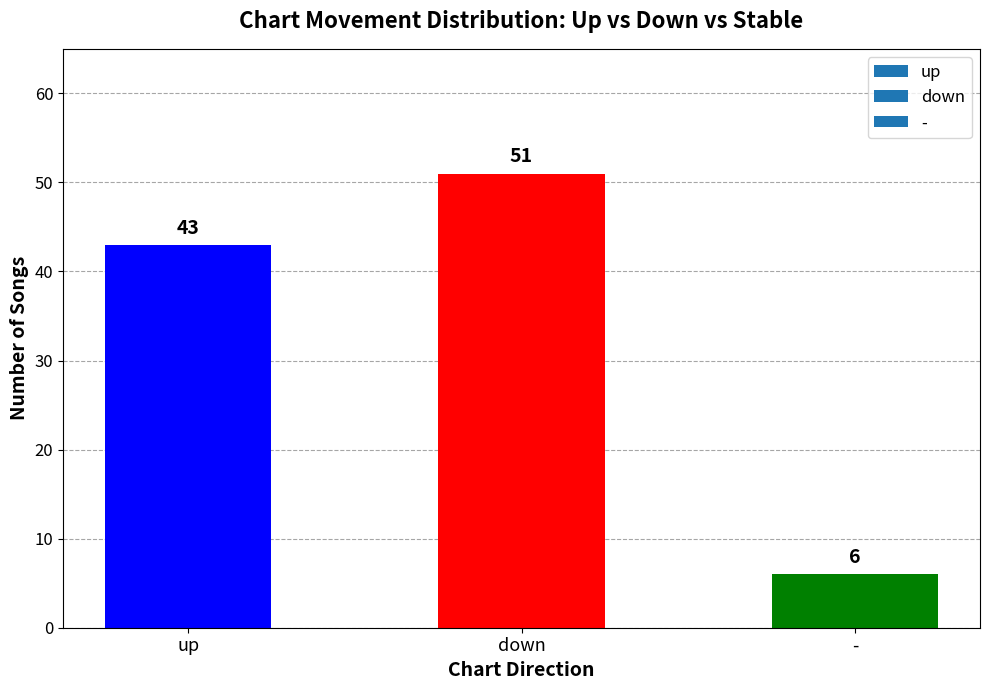

What is the change in value from up to down?

+8